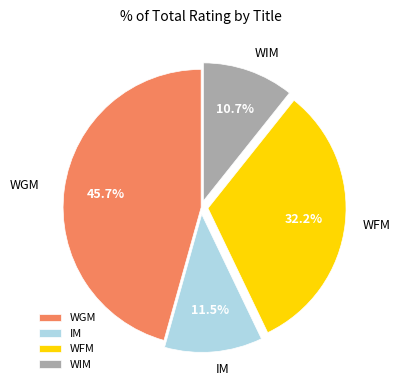

What percentage is NOT represented by IM?

88.5%